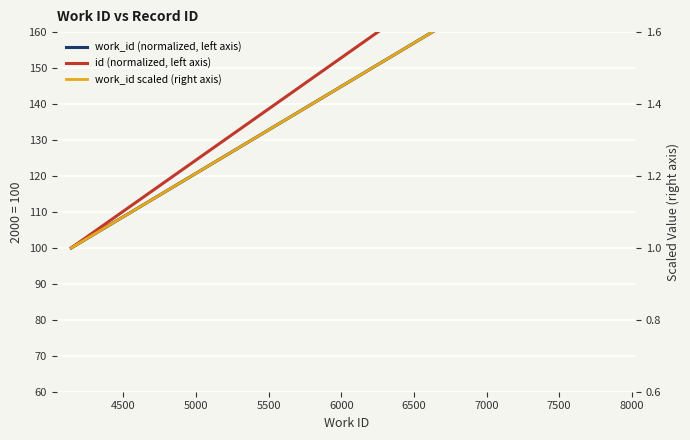

What is the sum of all id (normalized, left axis) values?

725.5